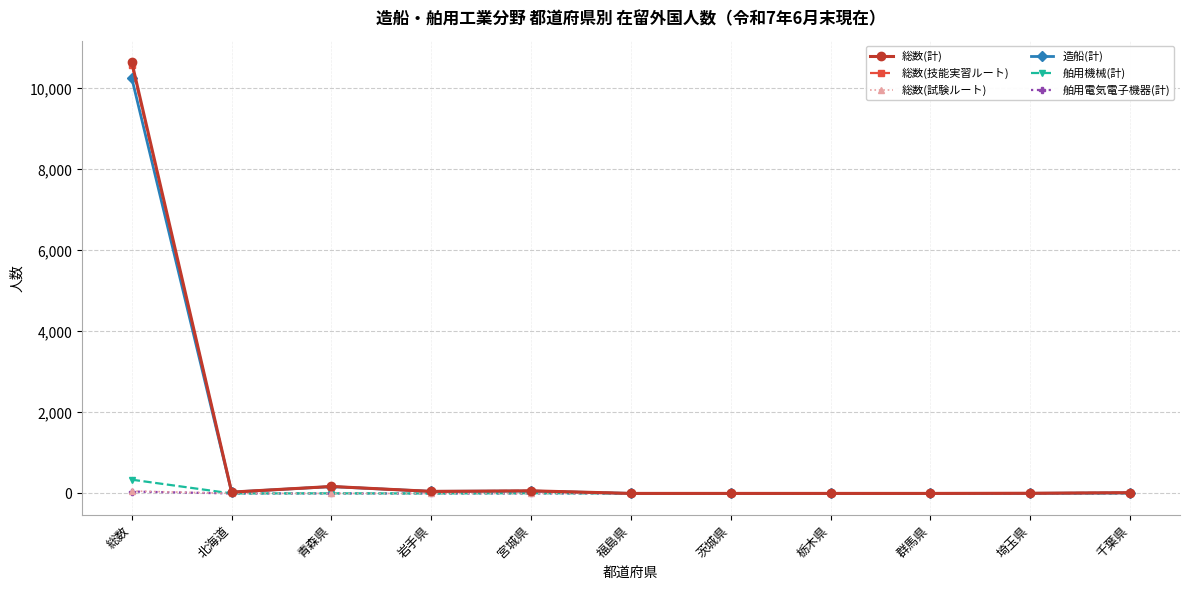

What is the label of the 1st point from the right?

千葉県